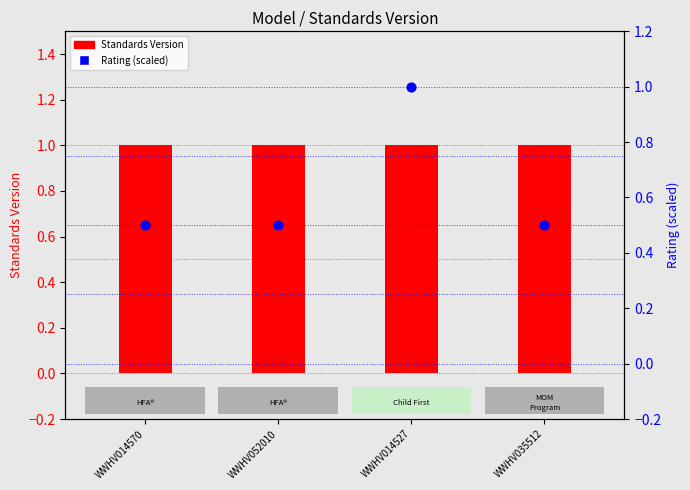

What is the total value across all series at WWHV035512?

1.5